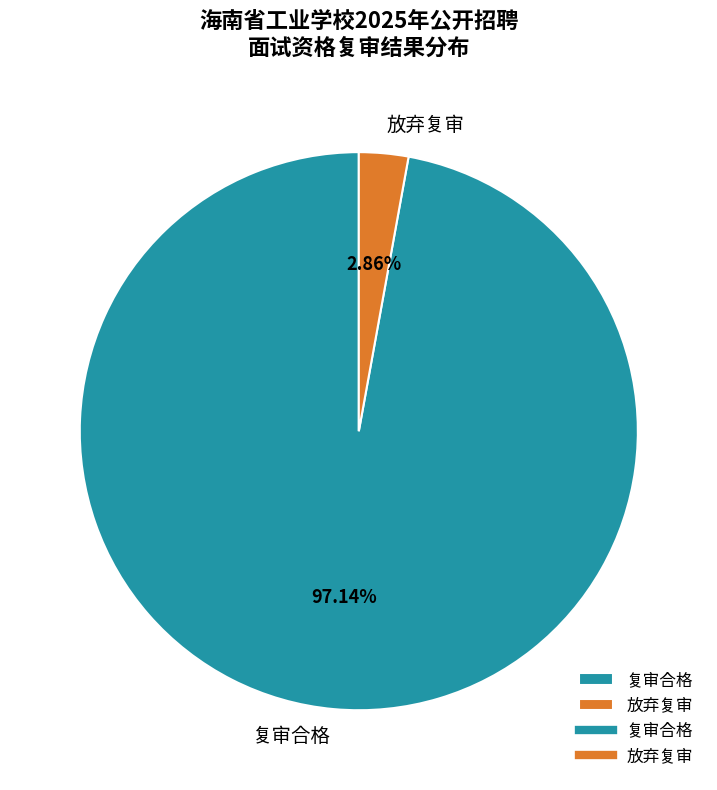

True or false: 放弃复审 accounts for 15% of the total.

False